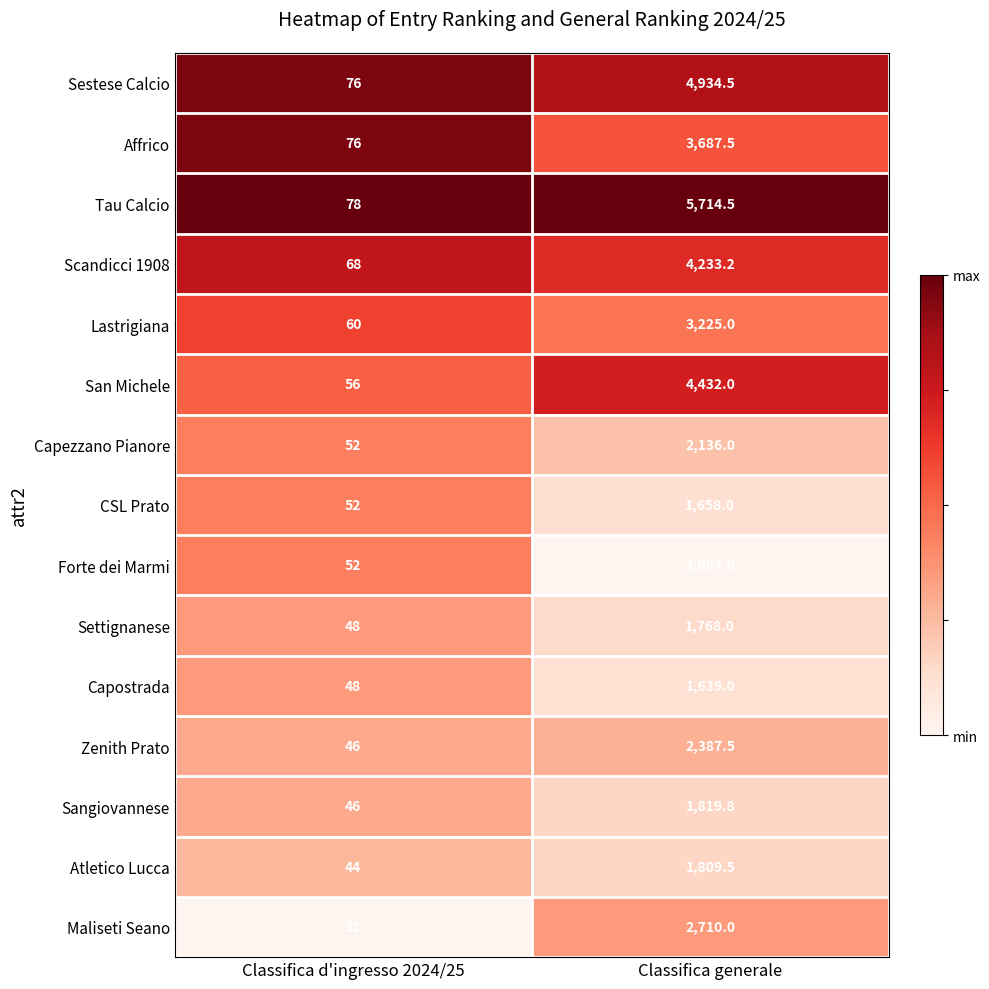

Reading left to right, extract all data points from this chart.

Sestese Calcio: 76.0	4934.5
Affrico: 76.0	3687.5
Tau Calcio: 78.0	5714.5
Scandicci 1908: 68.0	4233.2
Lastrigiana: 60.0	3225.0
San Michele: 56.0	4432.0
Capezzano Pianore: 52.0	2136.0
CSL Prato: 52.0	1658.0
Forte dei Marmi: 52.0	1084.0
Settignanese: 48.0	1768.0
Capostrada: 48.0	1639.0
Zenith Prato: 46.0	2387.5
Sangiovannese: 46.0	1819.8
Atletico Lucca: 44.0	1809.5
Maliseti Seano: 32.0	2710.0